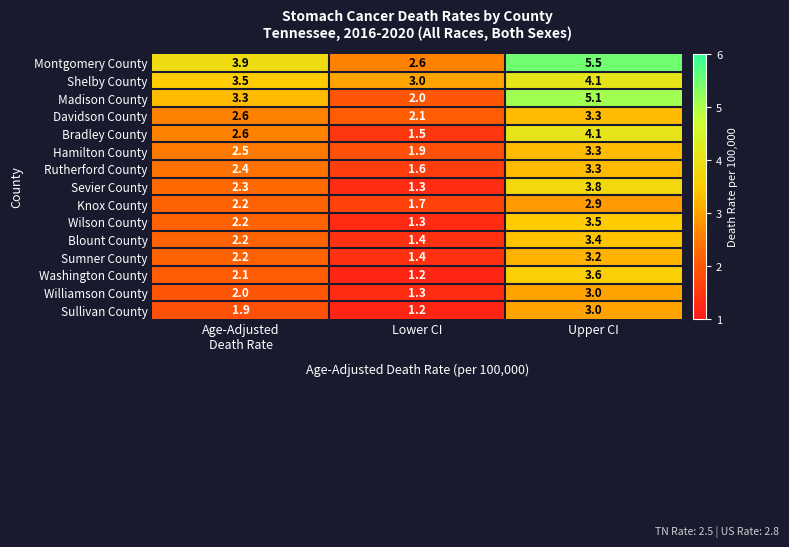

What is the approximate value of Sevier County at Lower CI?

1.3